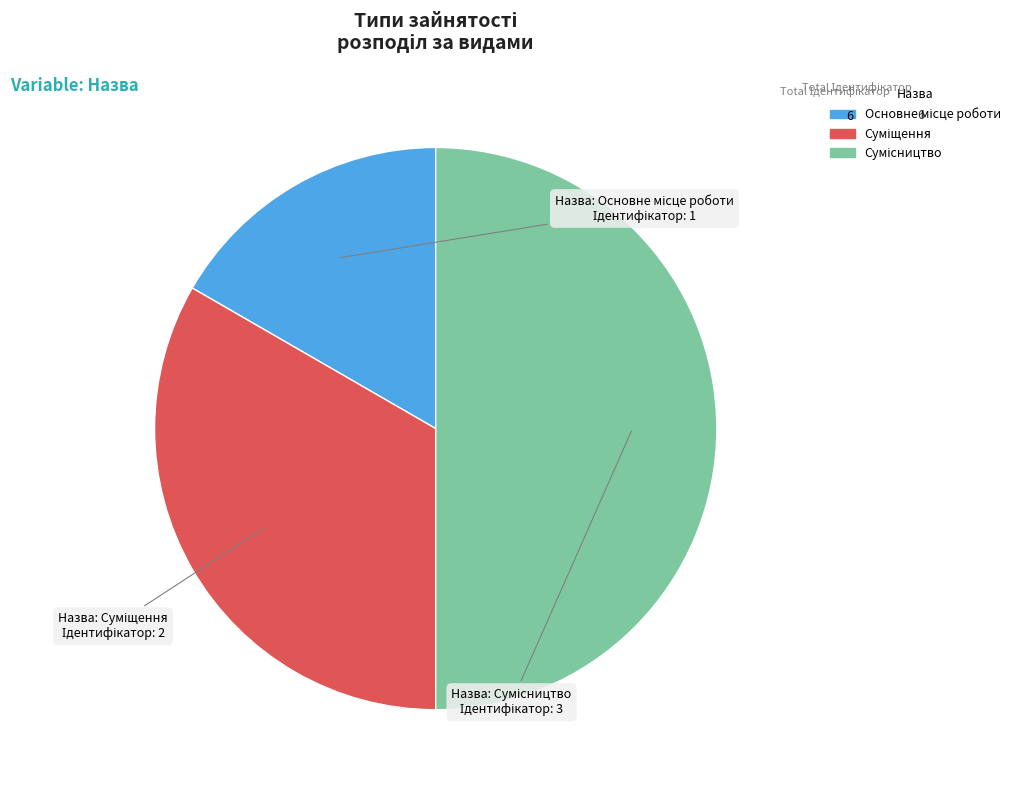

To the nearest percent, what is the difference between the largest and smallest slice percentages?

33%